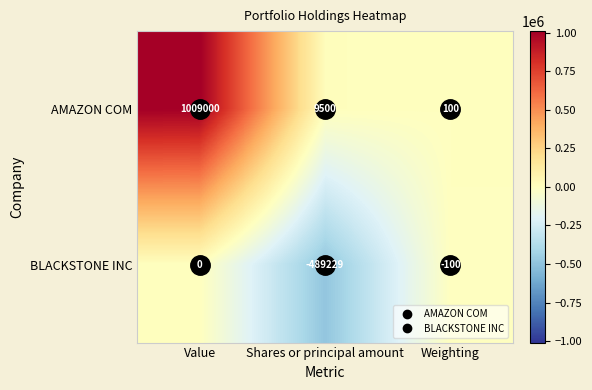

What is the difference between the BLACKSTONE INC values at Value and Shares or principal amount?

489229